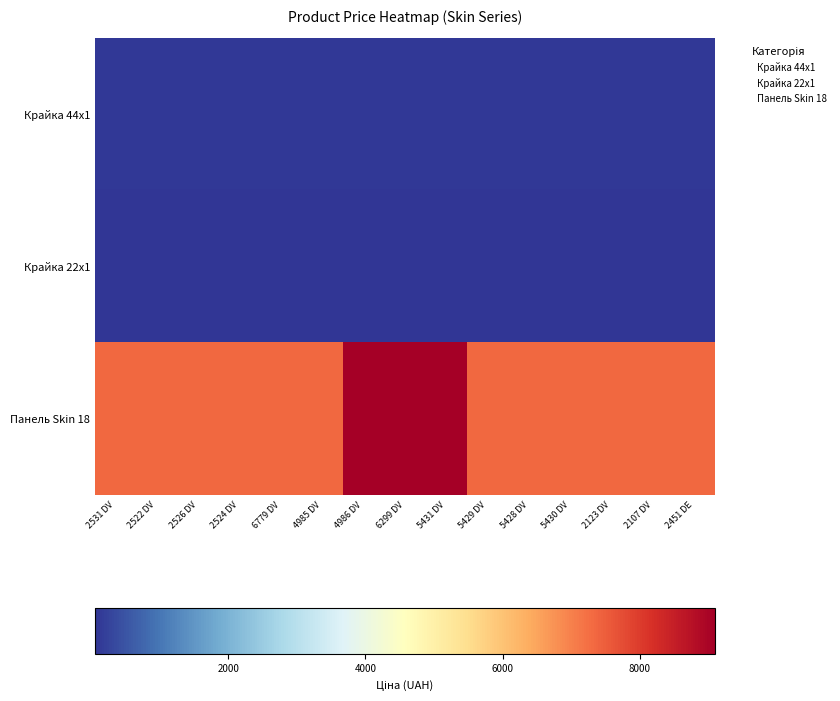

Which has a higher value, 5428 DV or 2123 DV?

5428 DV